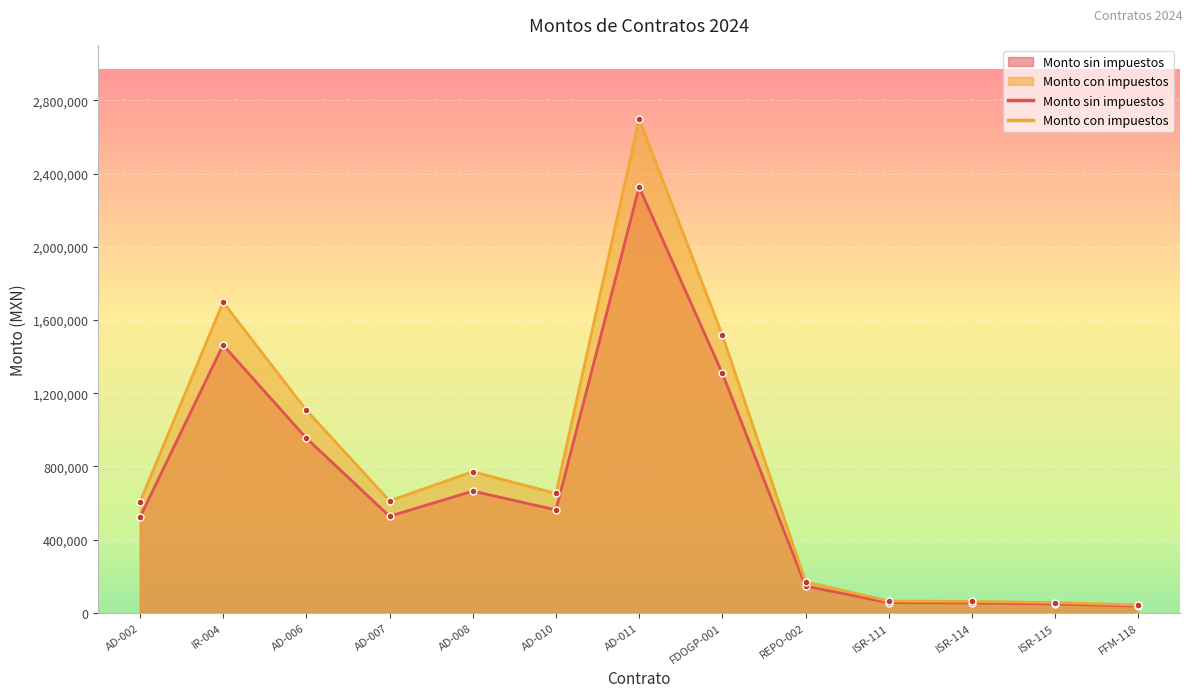

What is the minimum value for Monto sin impuestos?

36336.0